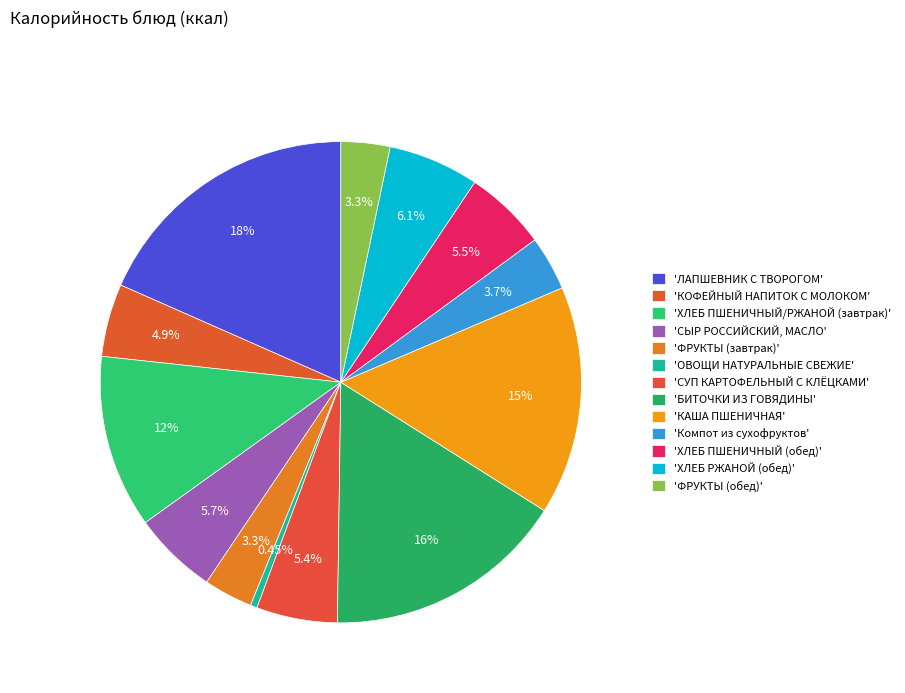

How many slices are in this pie chart?

13